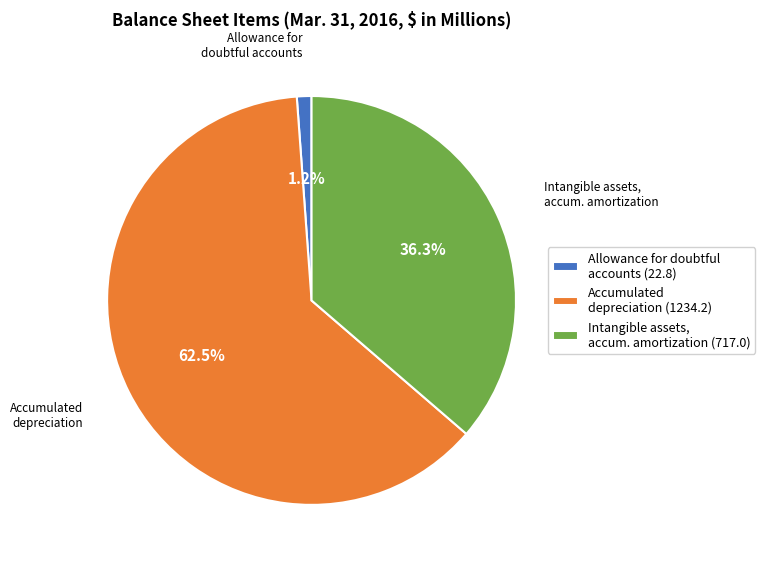

To the nearest percent, what is the average slice percentage?

33%